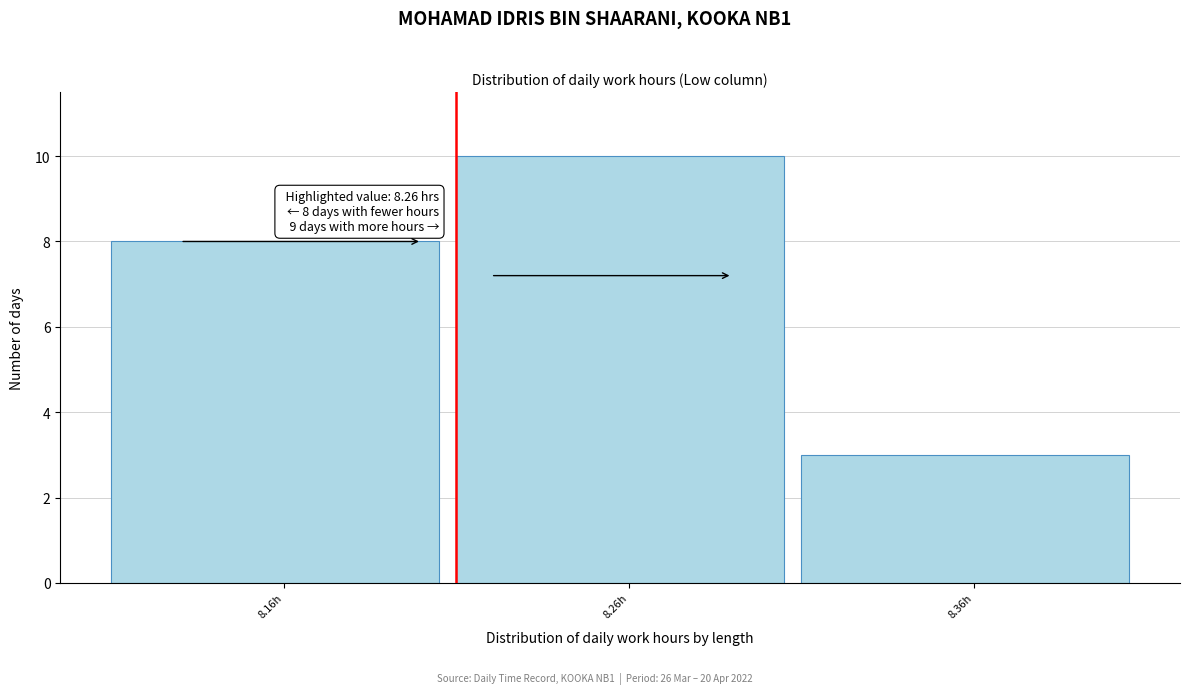

Reading left to right, extract all data points from this chart.

8.16h=8	8.26h=10	8.36h=3